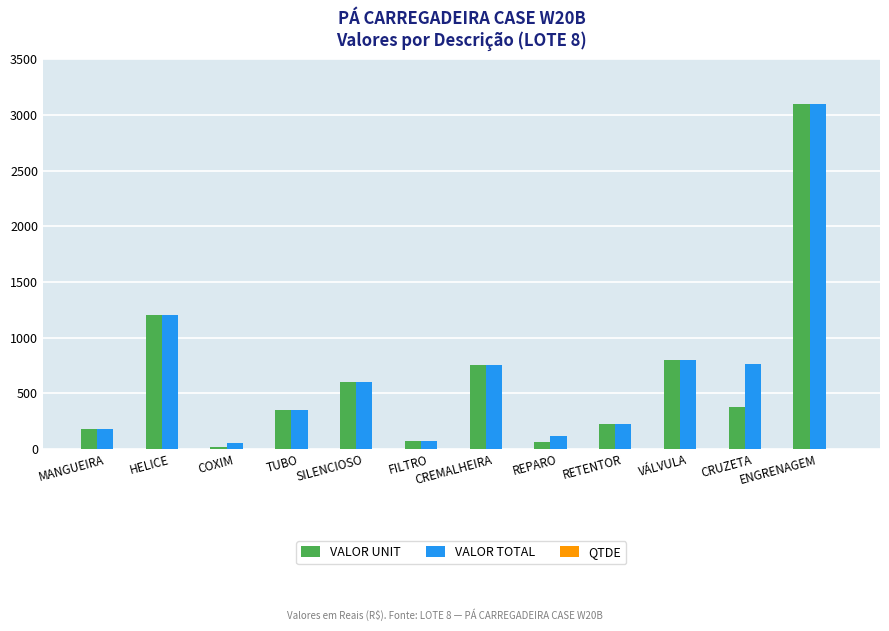

Is it true that VALOR UNIT equals 350 at TUBO?

True